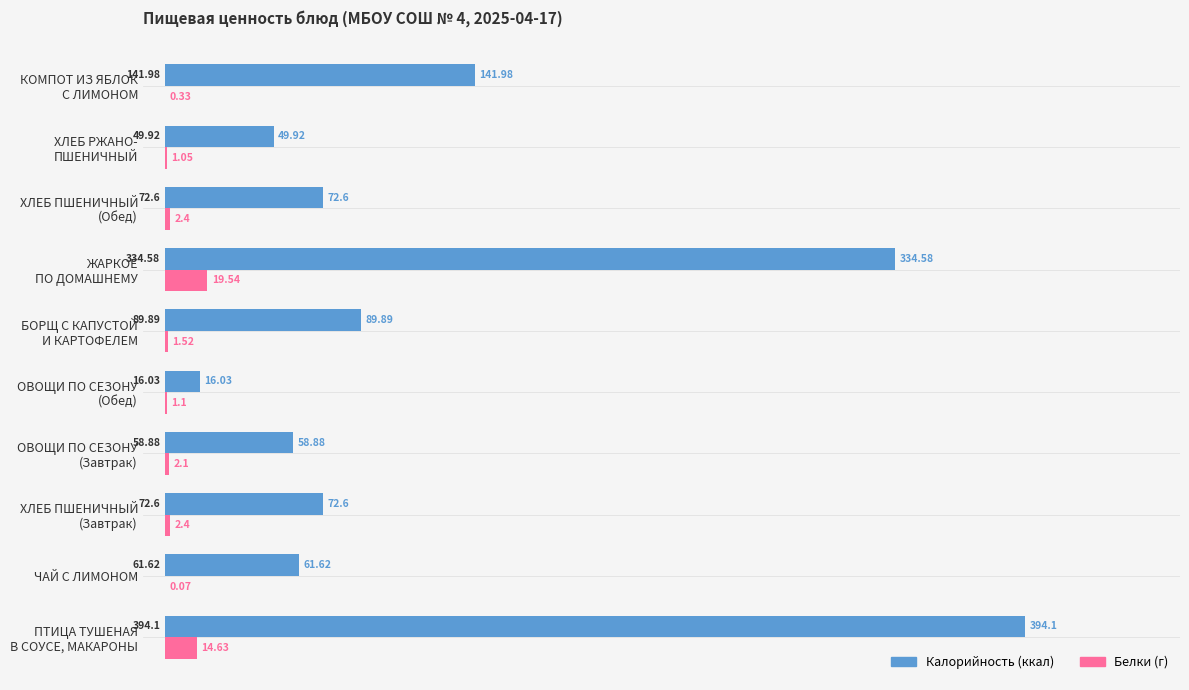

How many data points does each series have?

10